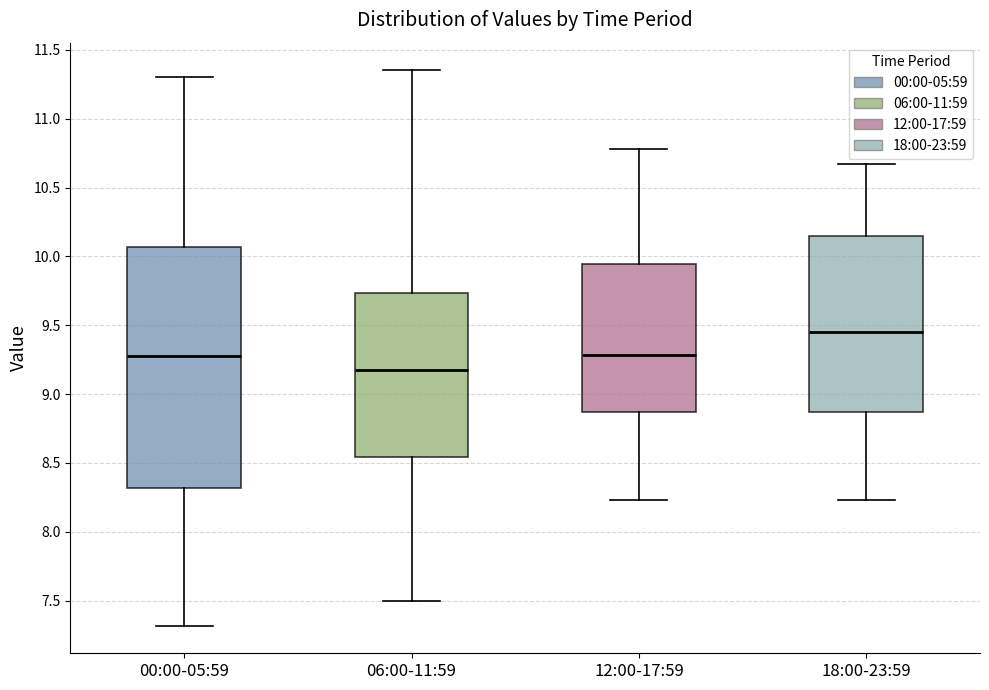

Comparing the boxes themselves (not the whiskers), which one is the tallest?

00:00-05:59